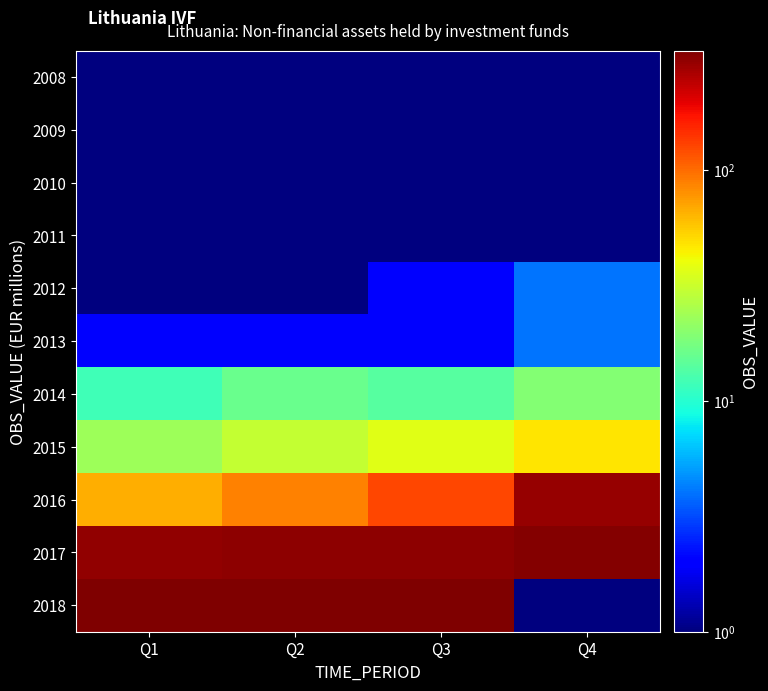

Which series has the largest total across all categories?

2017